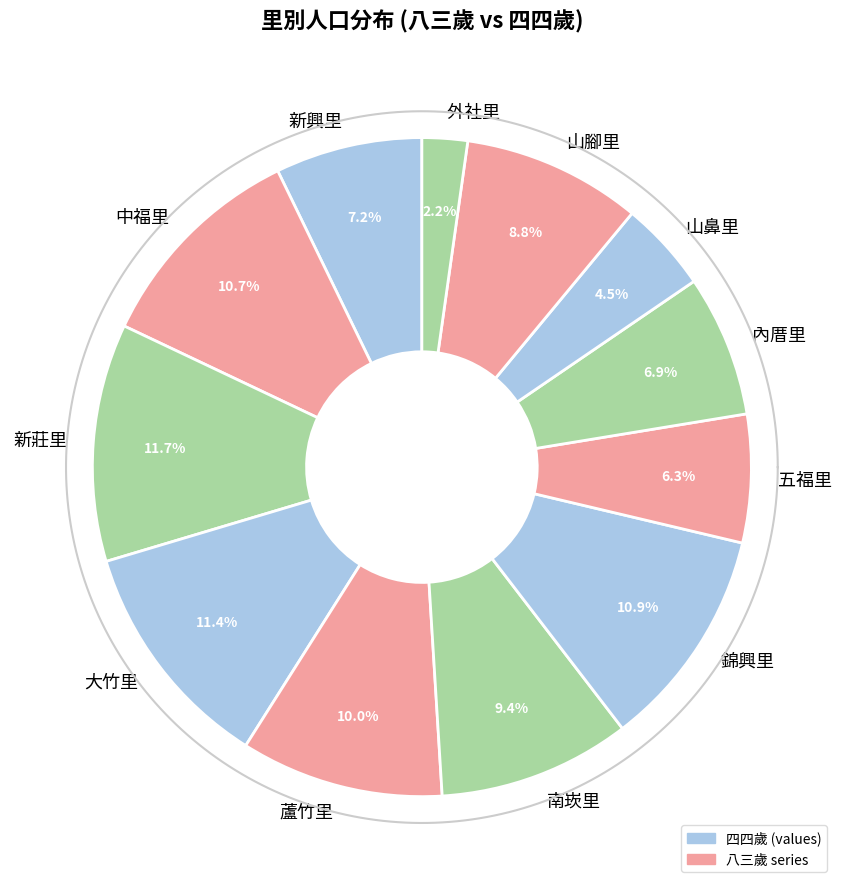

Count the number of slices in the pie.

12